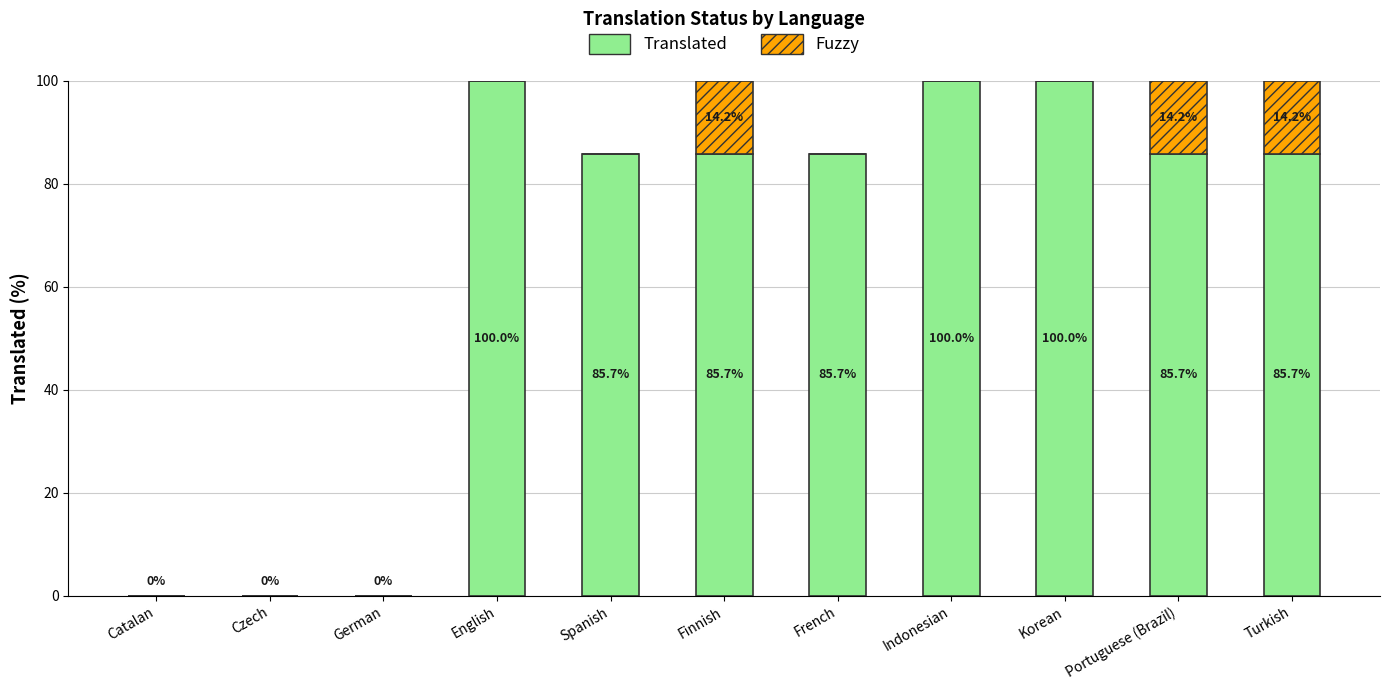

At which label does Translated first exceed 85?

English